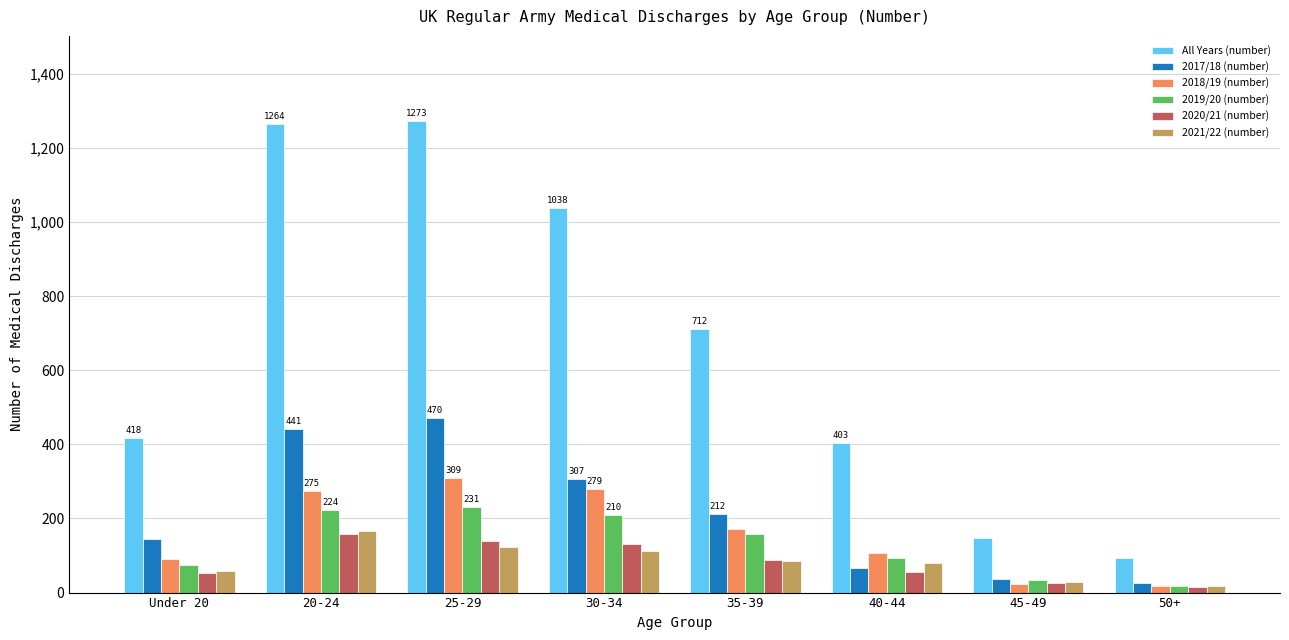

What is the lowest value of the 2017/18 (number) series?

26